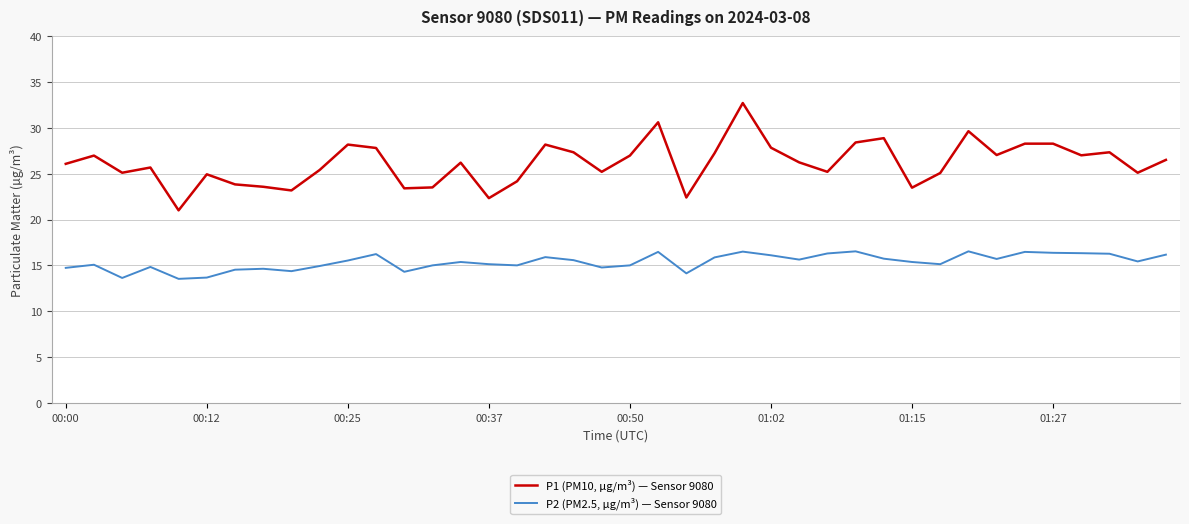

Rank the series by their average value, from lowest to highest.

P2 (PM2.5, µg/m³) — Sensor 9080, P1 (PM10, µg/m³) — Sensor 9080